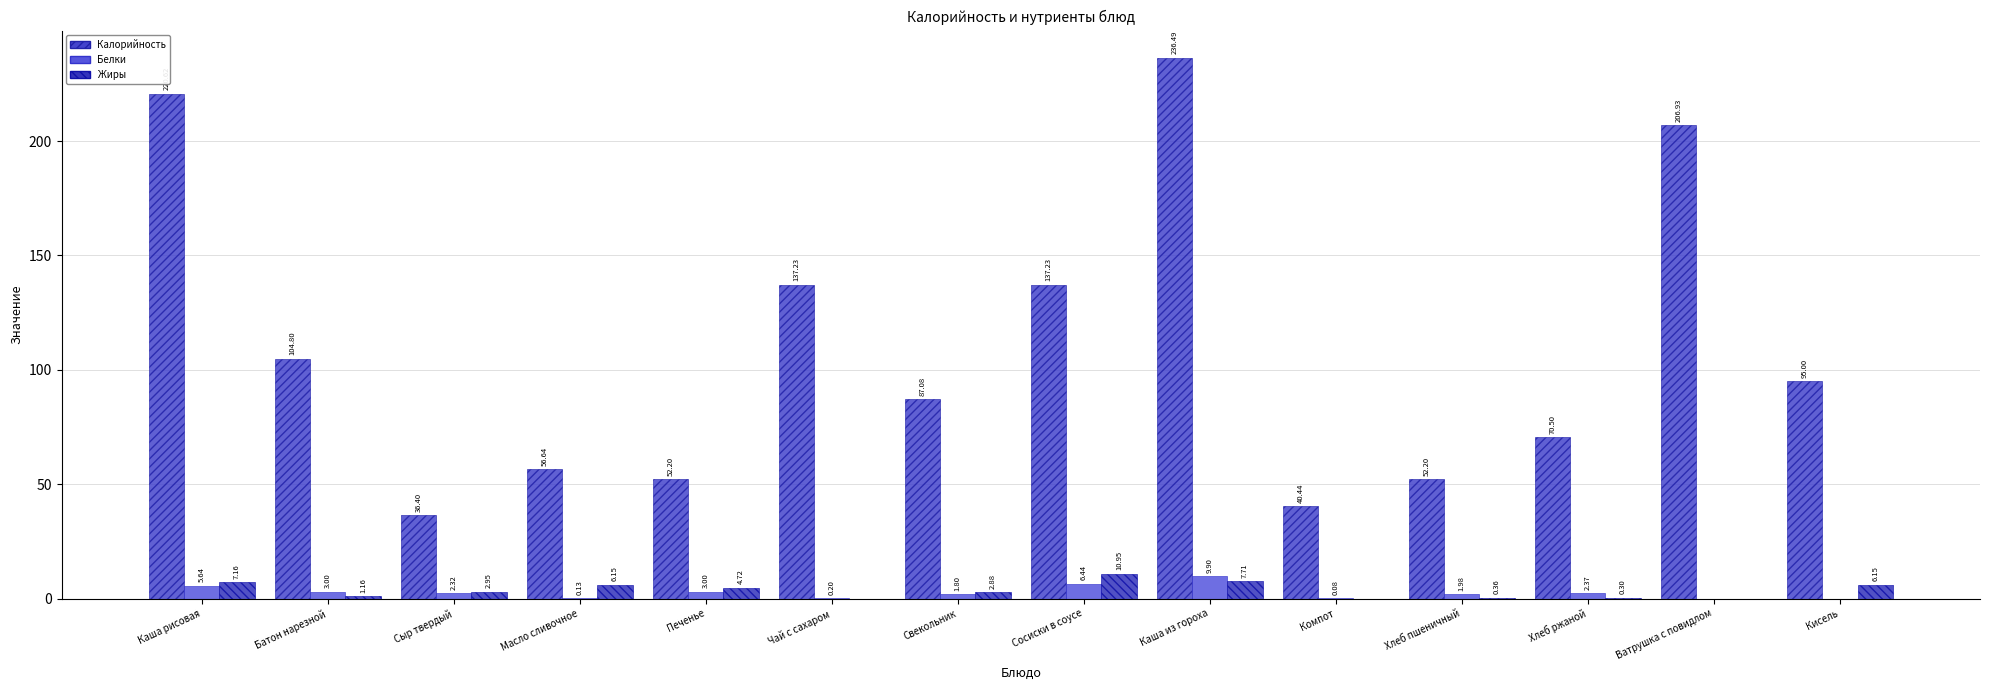

How many values in Жиры are above zero?

11